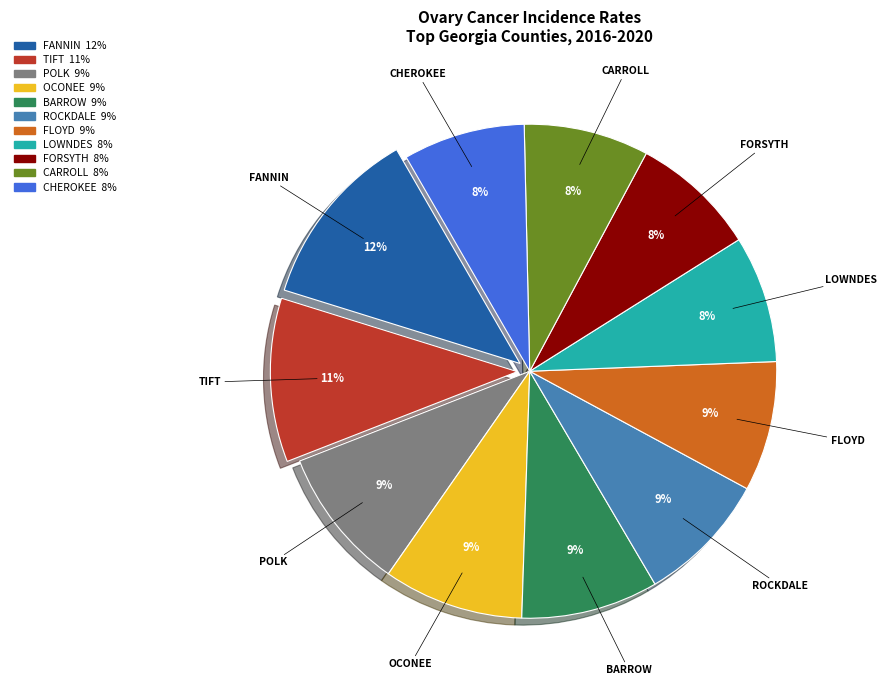

To the nearest percent, what is the difference between the largest and smallest slice percentages?

4%